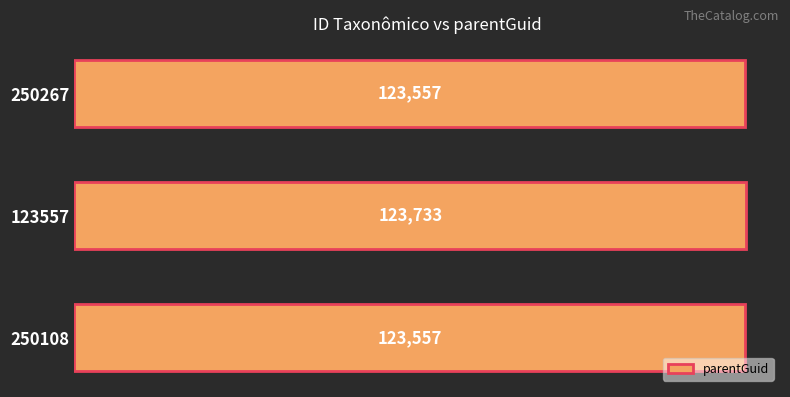

Reading bottom to top, transcribe all the data shown in this chart.

123557	123733	123557